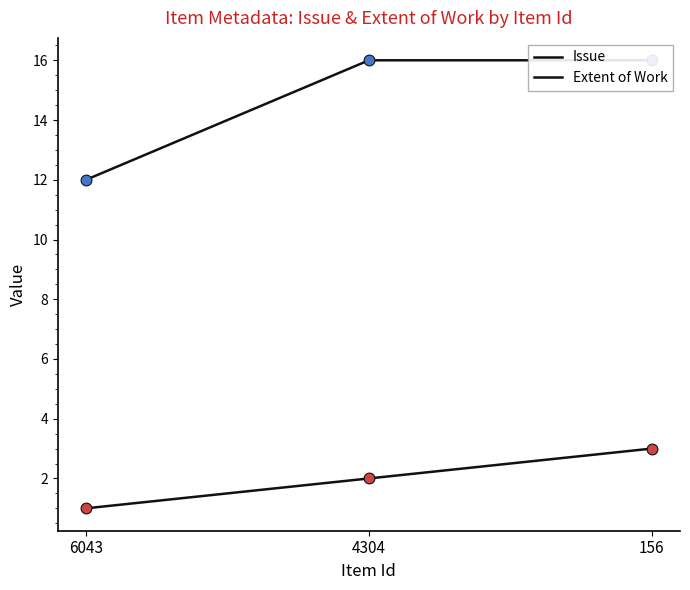

Which series contains the highest Y value?

Issue